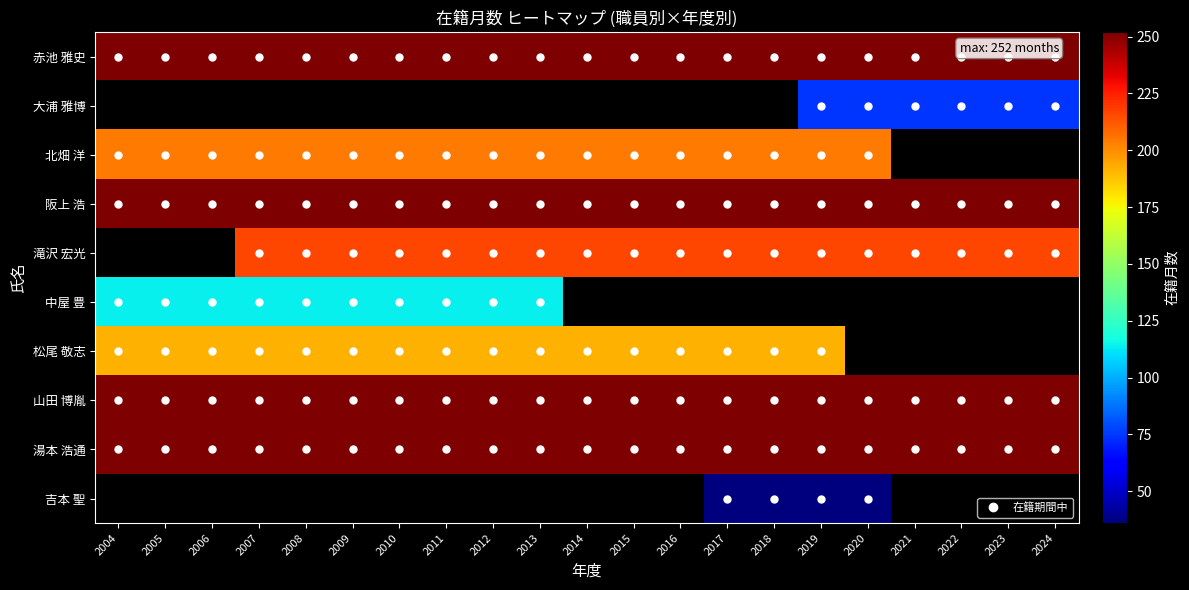

What is the sum of all 赤池 雅史 values?

5292.0